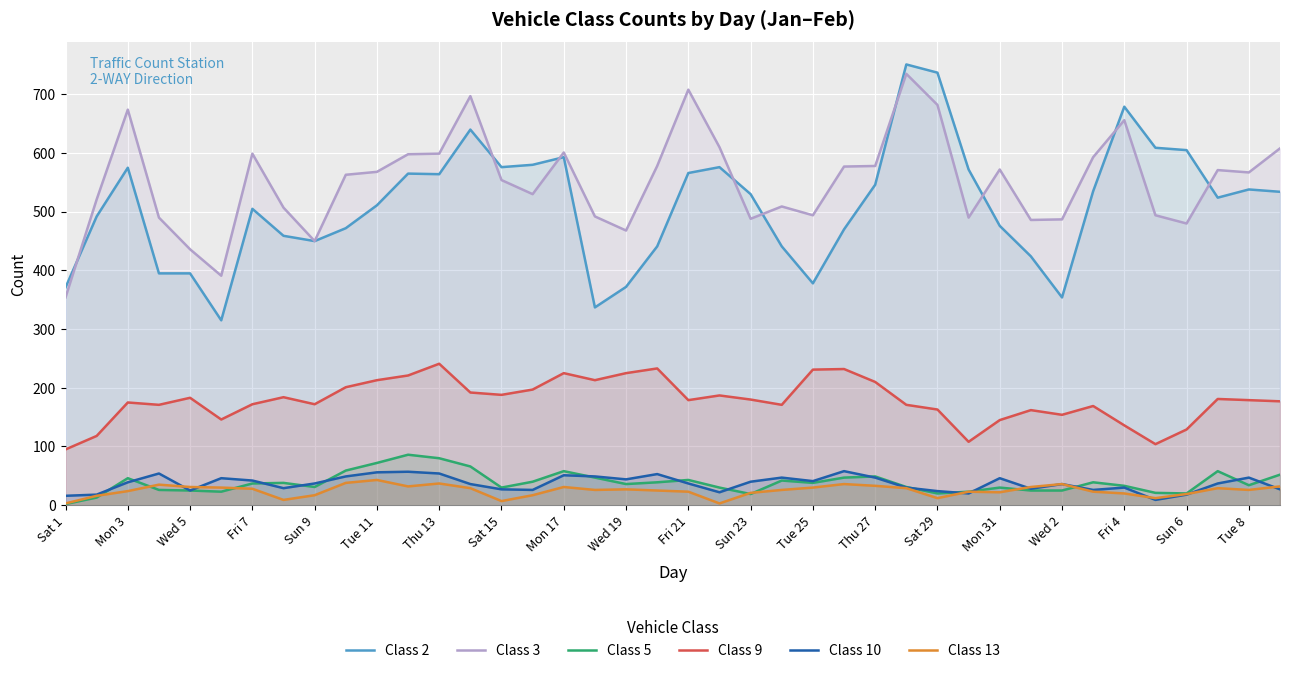

Which series has the largest range (max minus min)?

Class 2